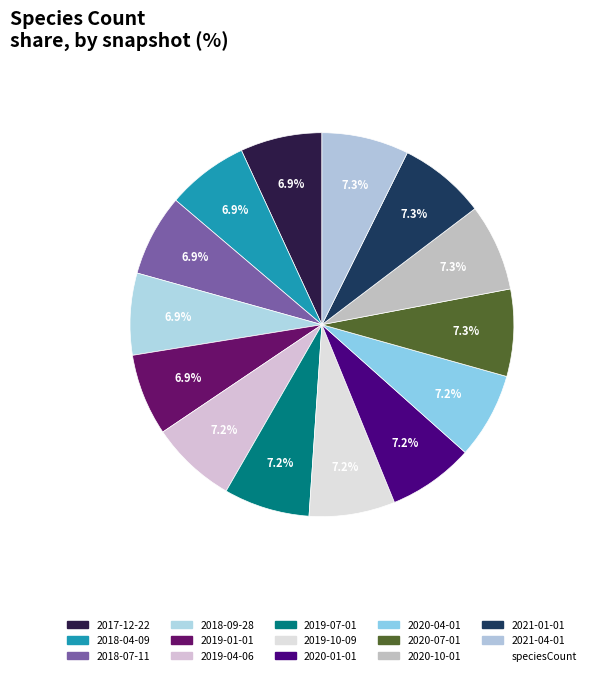

How many segments does this pie chart have?

14